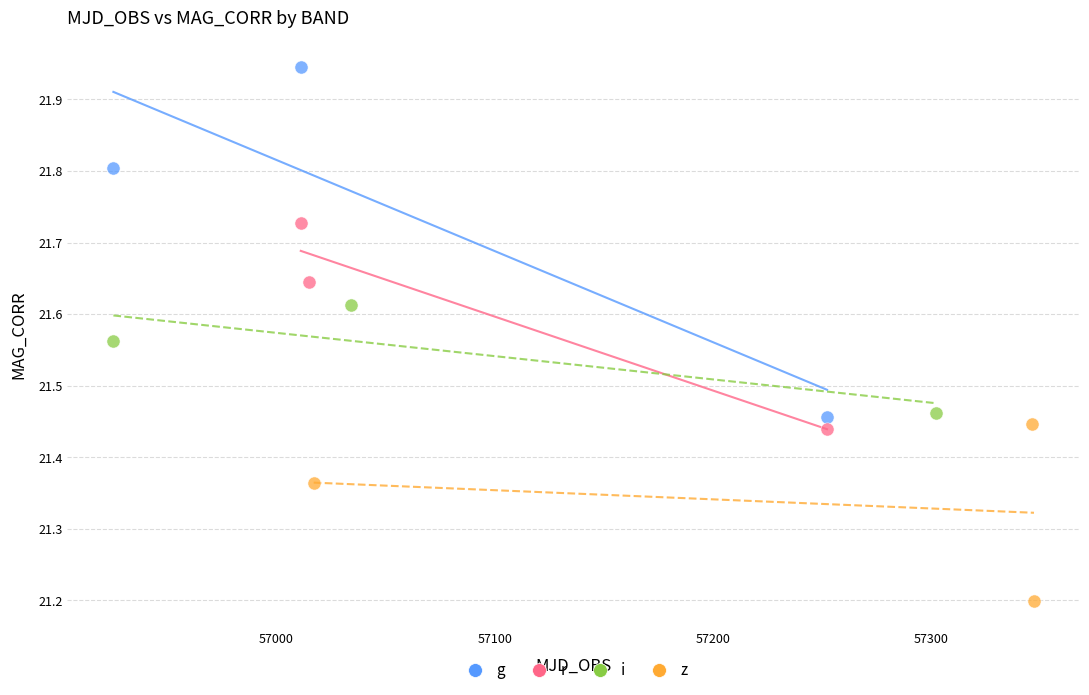

Which series has the widest spread of Y values?

g